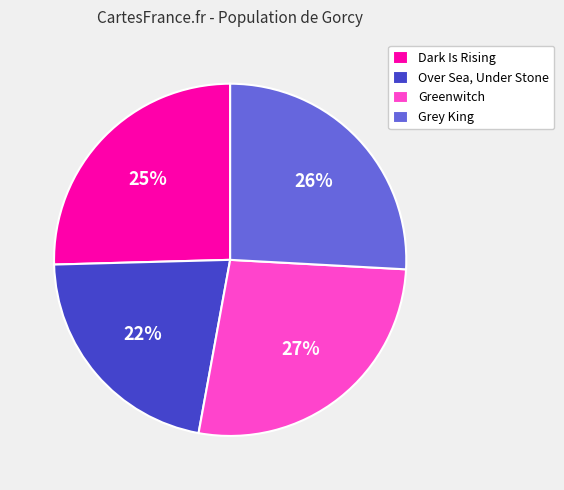

To the nearest percent, what portion does Grey King represent?

26%